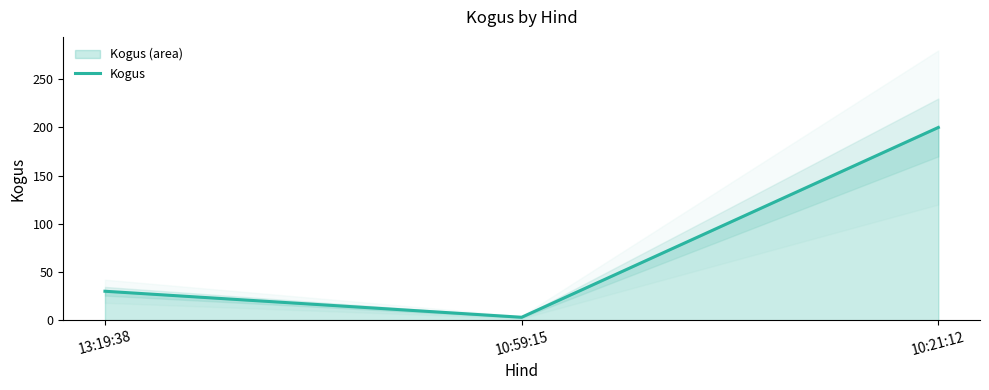

At which category does the chart reach its peak across all series?

10:21:12